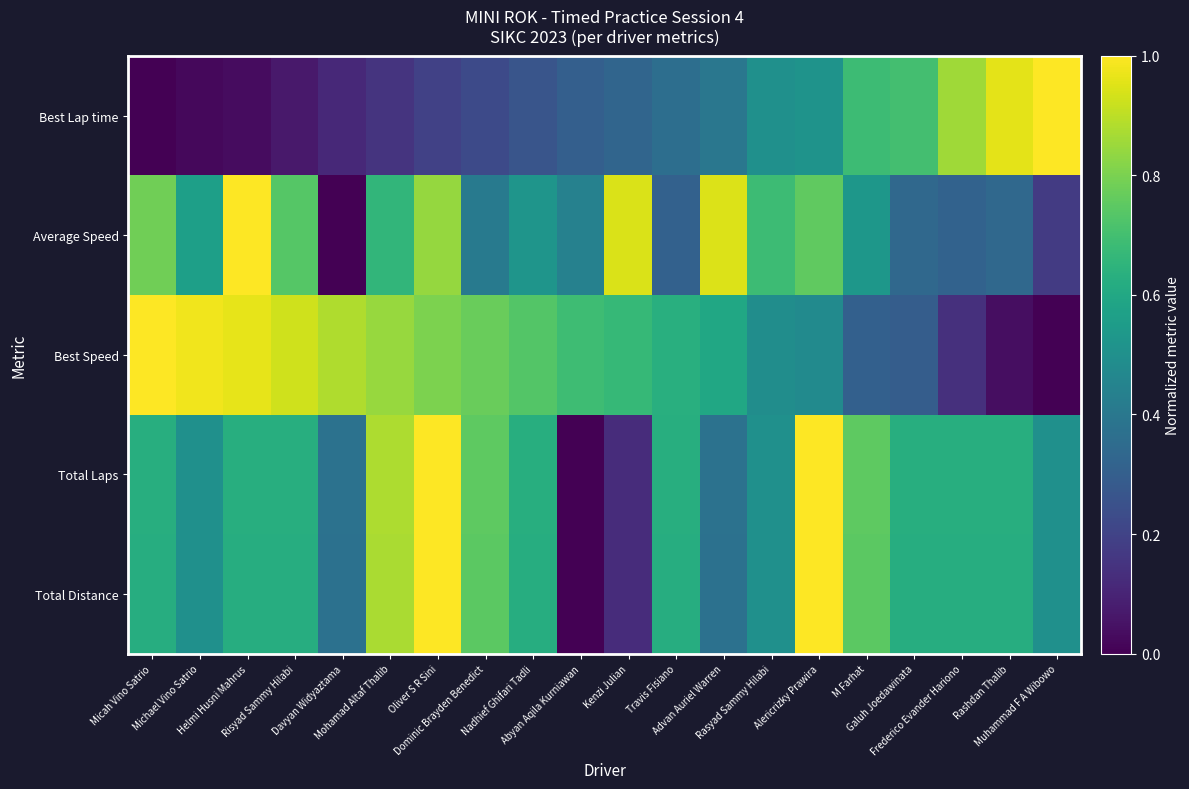

What is the spread (max minus min) of values at Mohamad Altaf Thalib?

0.7